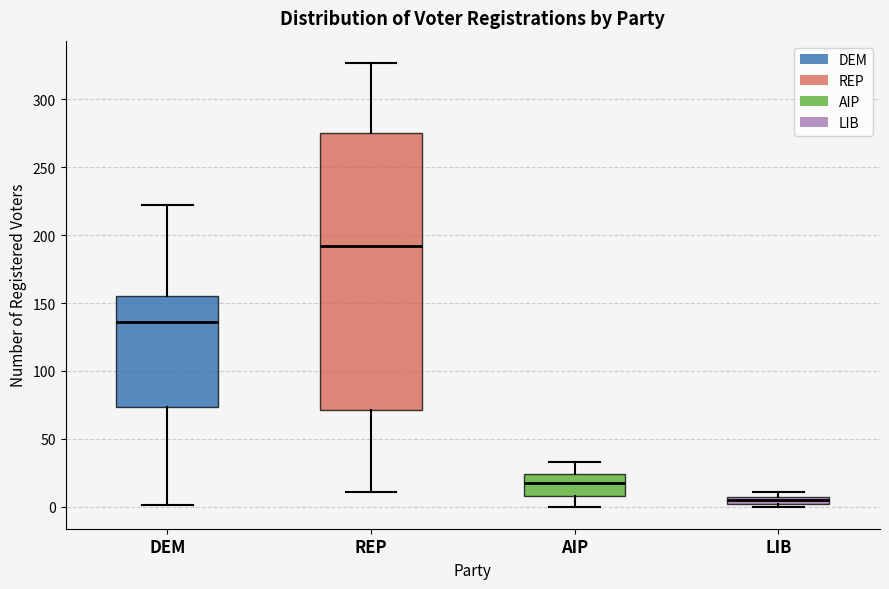

Comparing the boxes themselves (not the whiskers), which one is the tallest?

REP